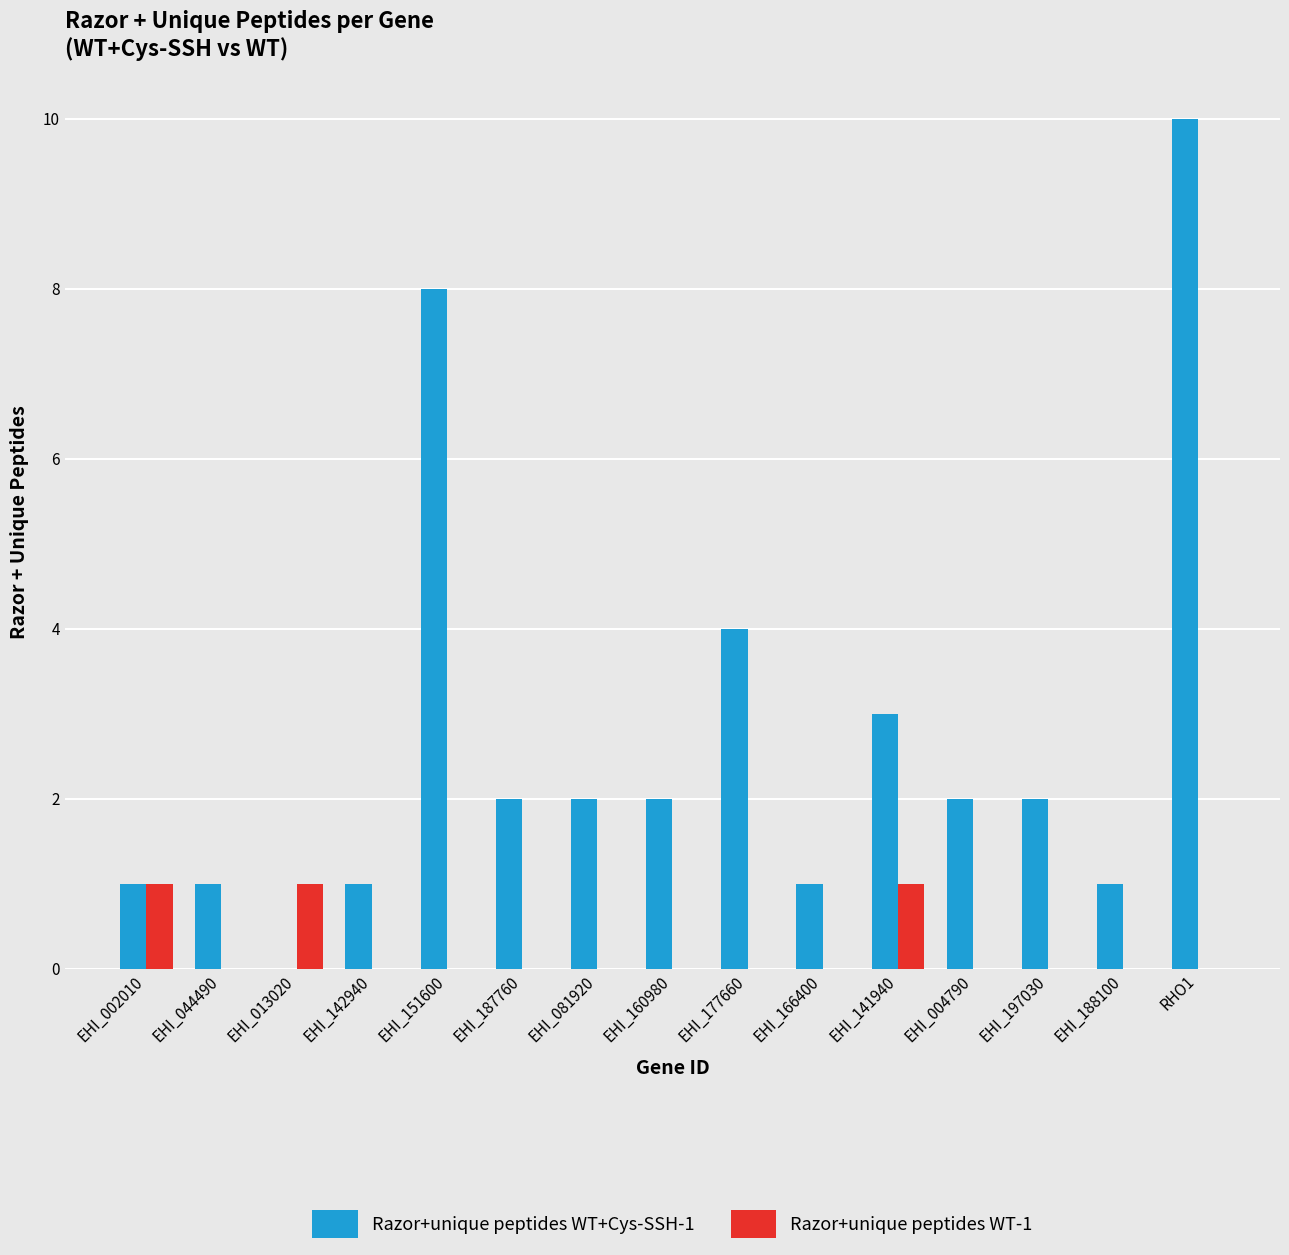

Which category has the highest value across all series?

RHO1